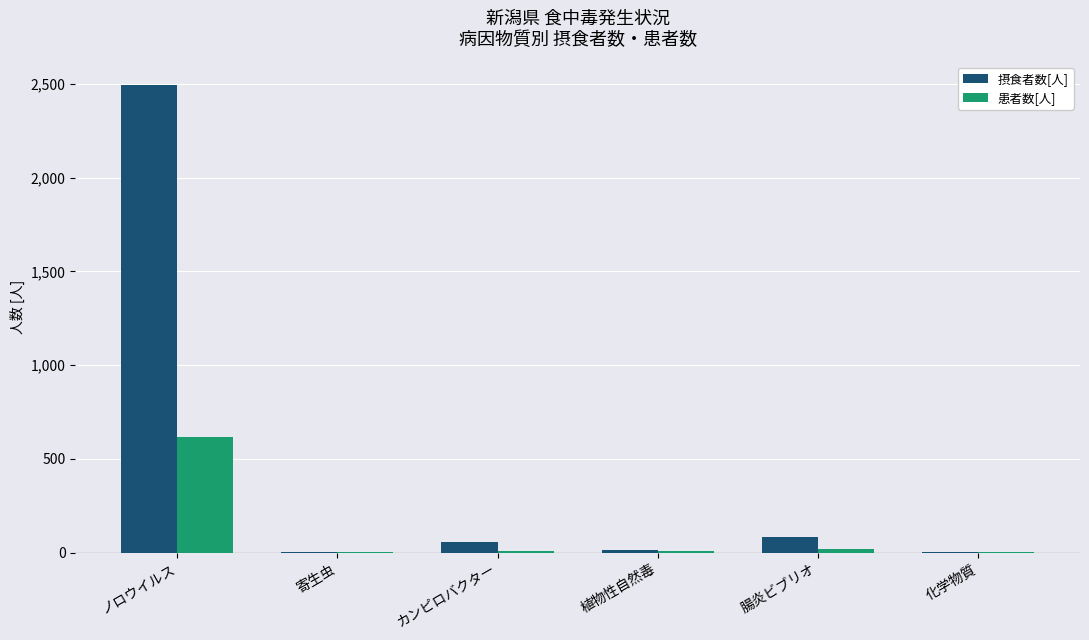

Is it true that 摂食者数[人] equals 3874 at ノロウイルス?

False